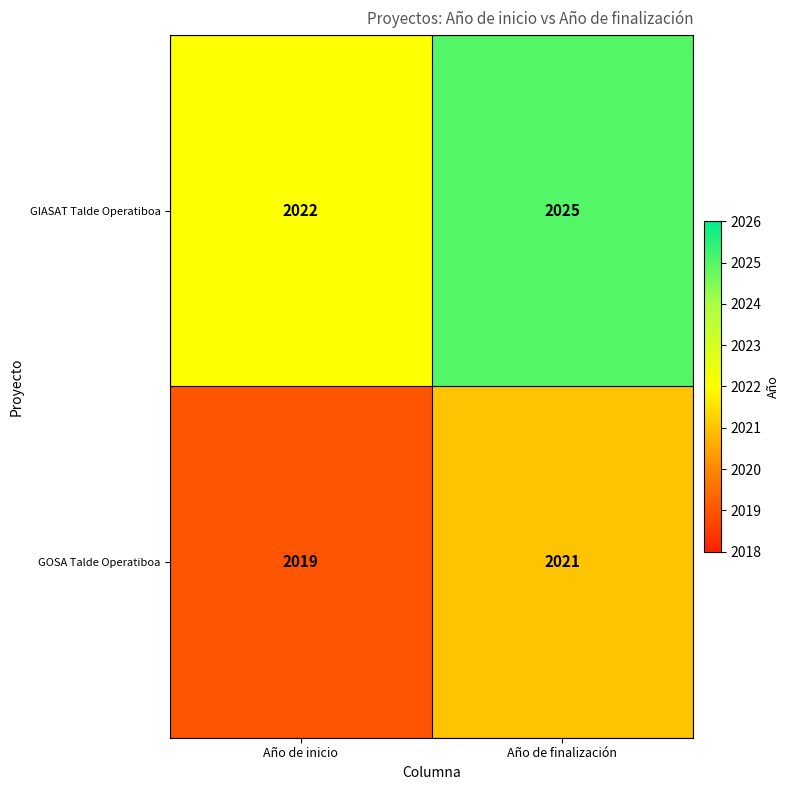

What is the minimum value shown in the chart?

2019